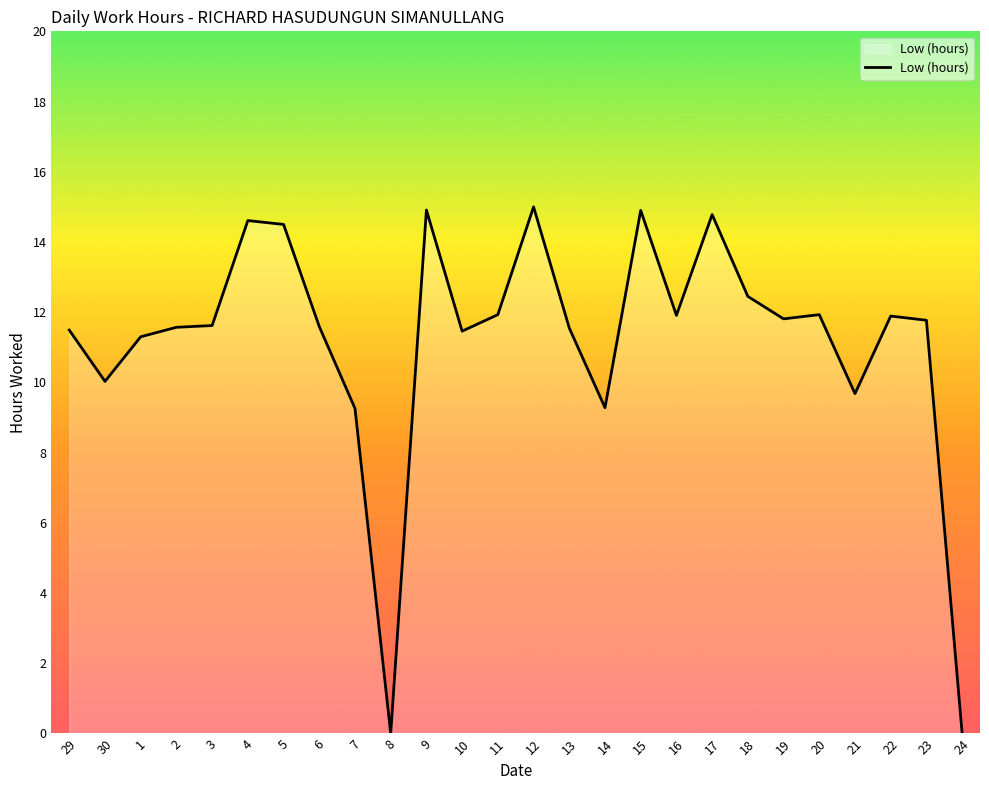

What is the approximate value at 17?

14.8